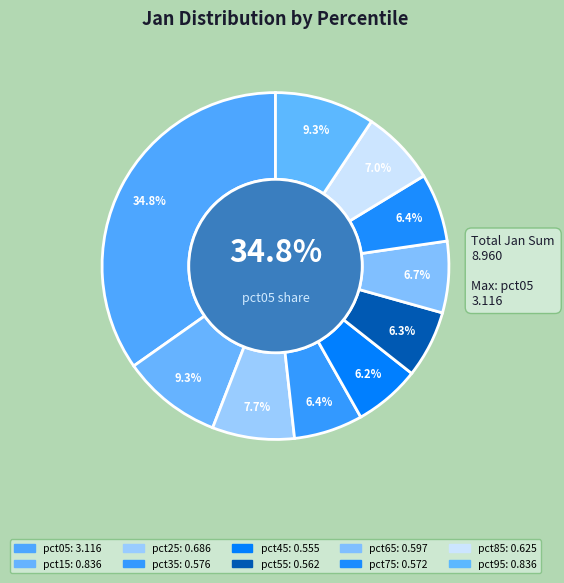

Is there any slice that represents more than half of the pie?

No